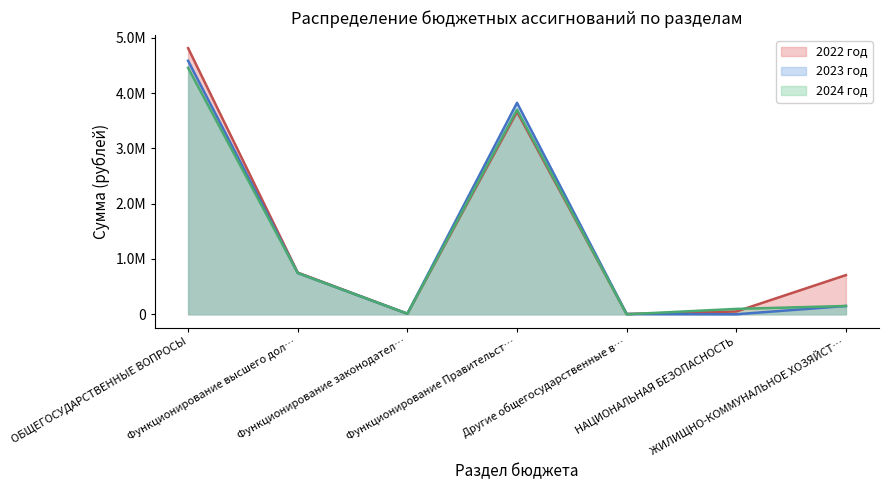

What are all the series names shown in the legend?

2022 год, 2023 год, 2024 год